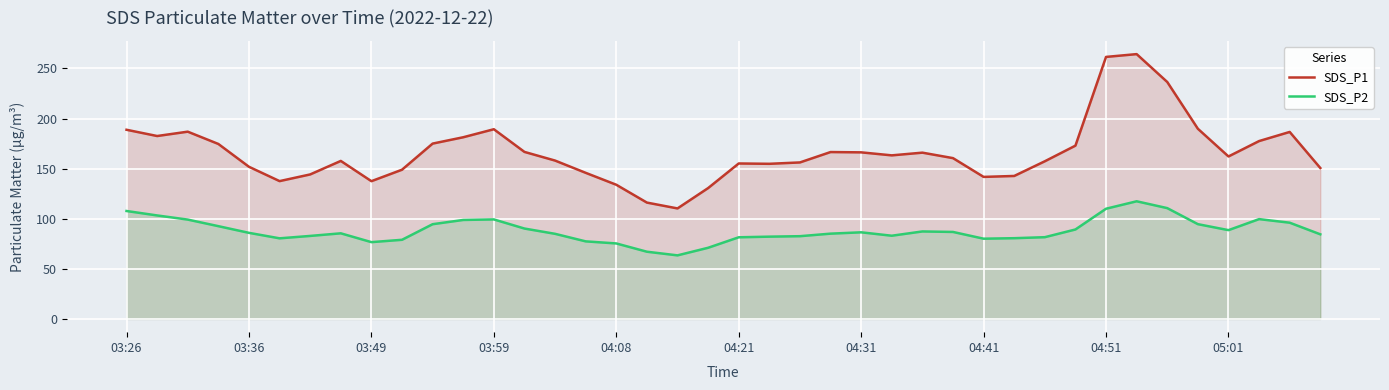

Which series has the widest spread of values?

SDS_P1